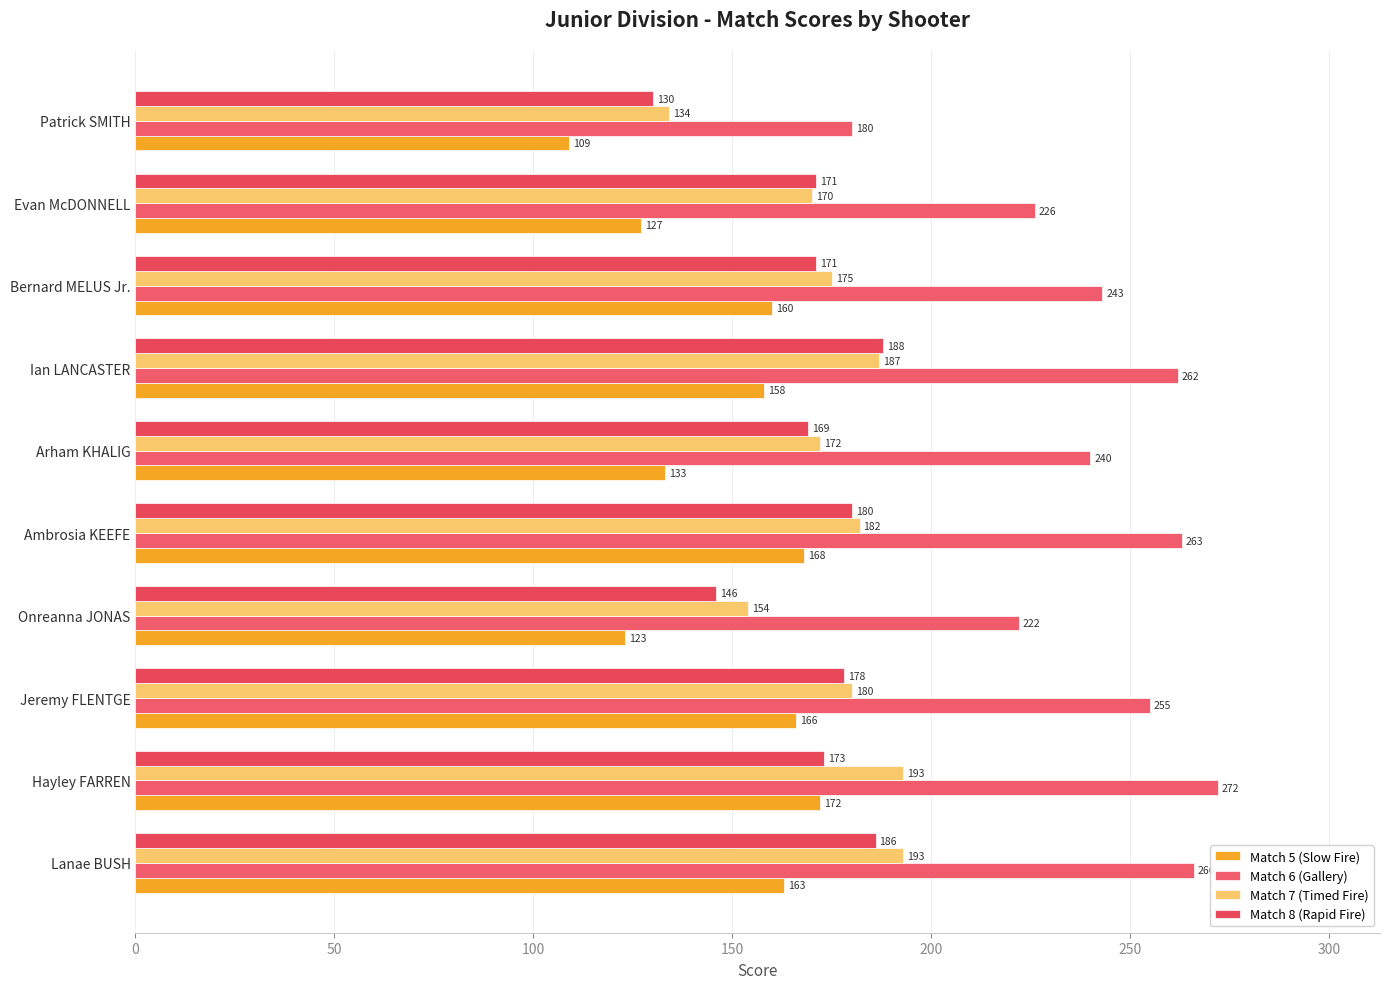

Count the number of data series in this chart.

4